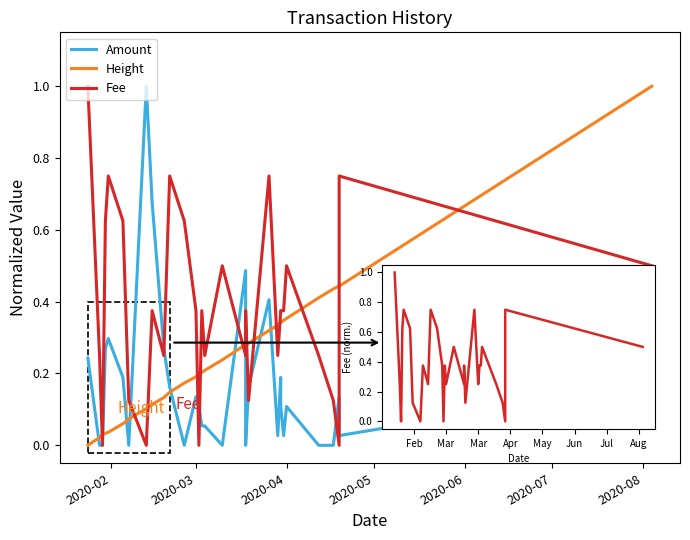

Is the value of Height at 15 greater than the value of Amount at 28?

Yes